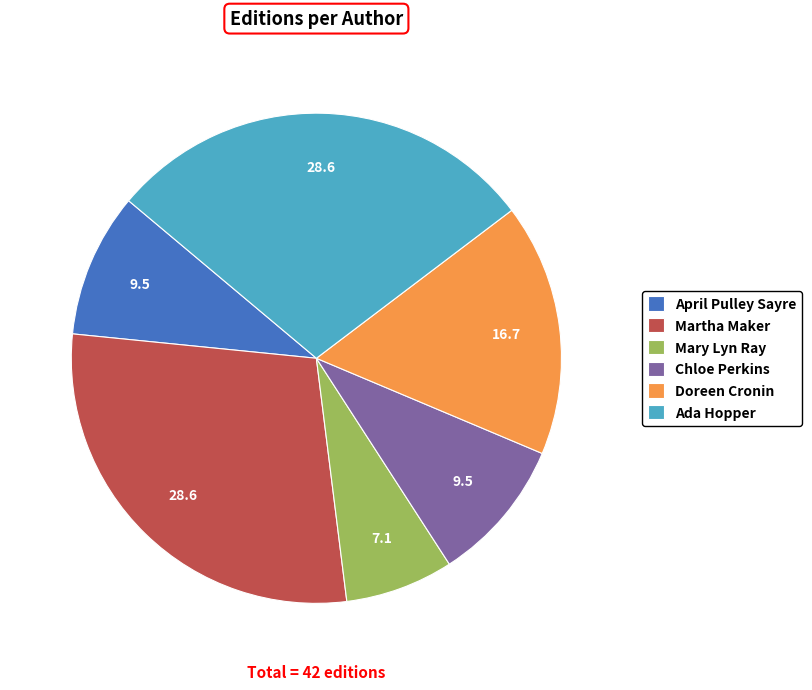

Approximately how many times larger is the value at Chloe Perkins compared to Ada Hopper?

0.3